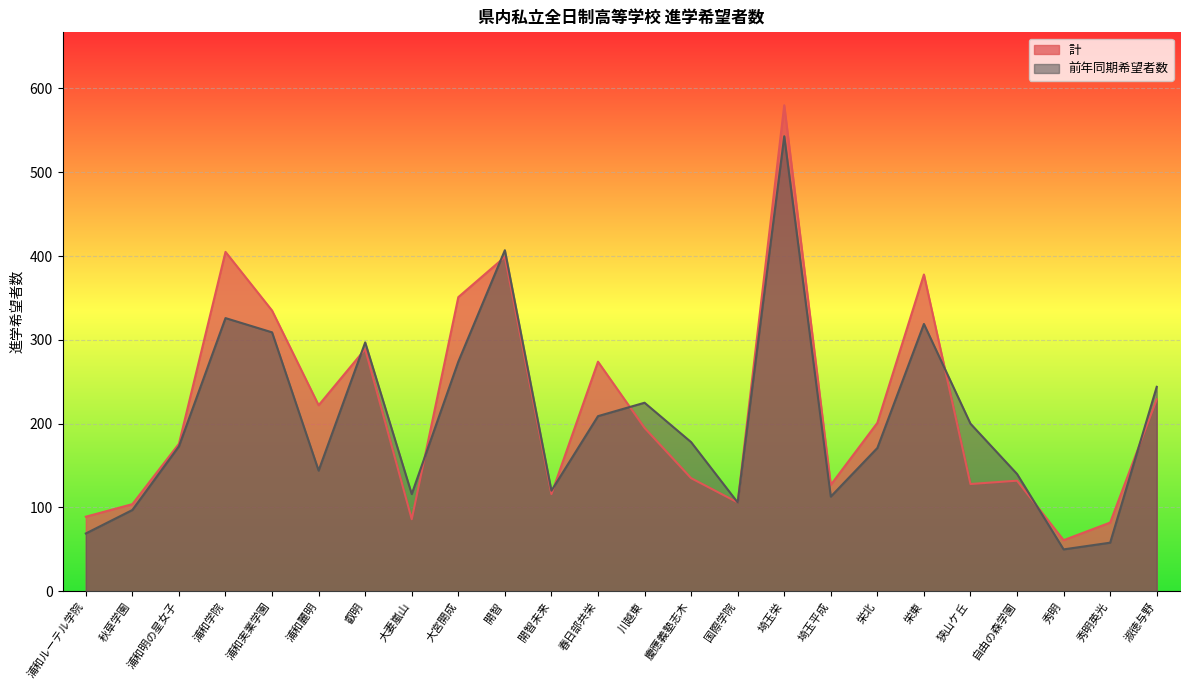

How many distinct data groups are displayed?

2